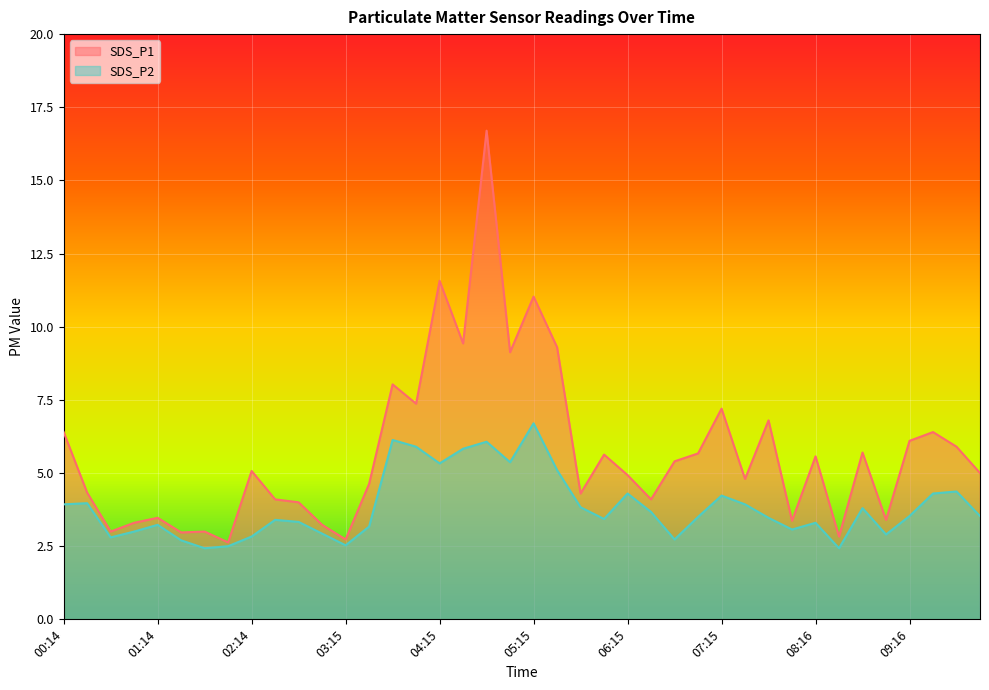

What is the difference between the SDS_P2 values at 05:00 and 09:46?

1.0